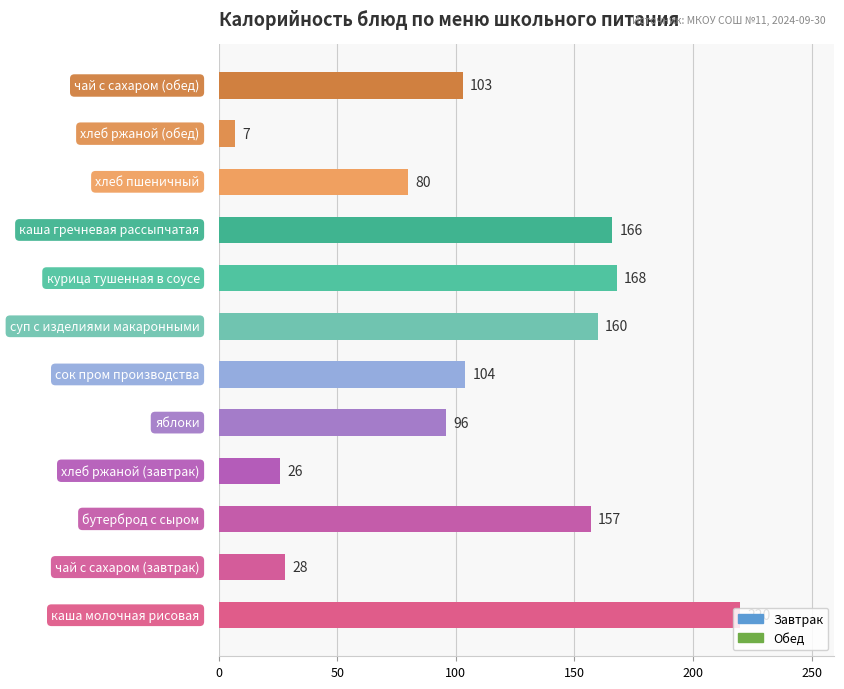

What is the smallest value displayed?

7